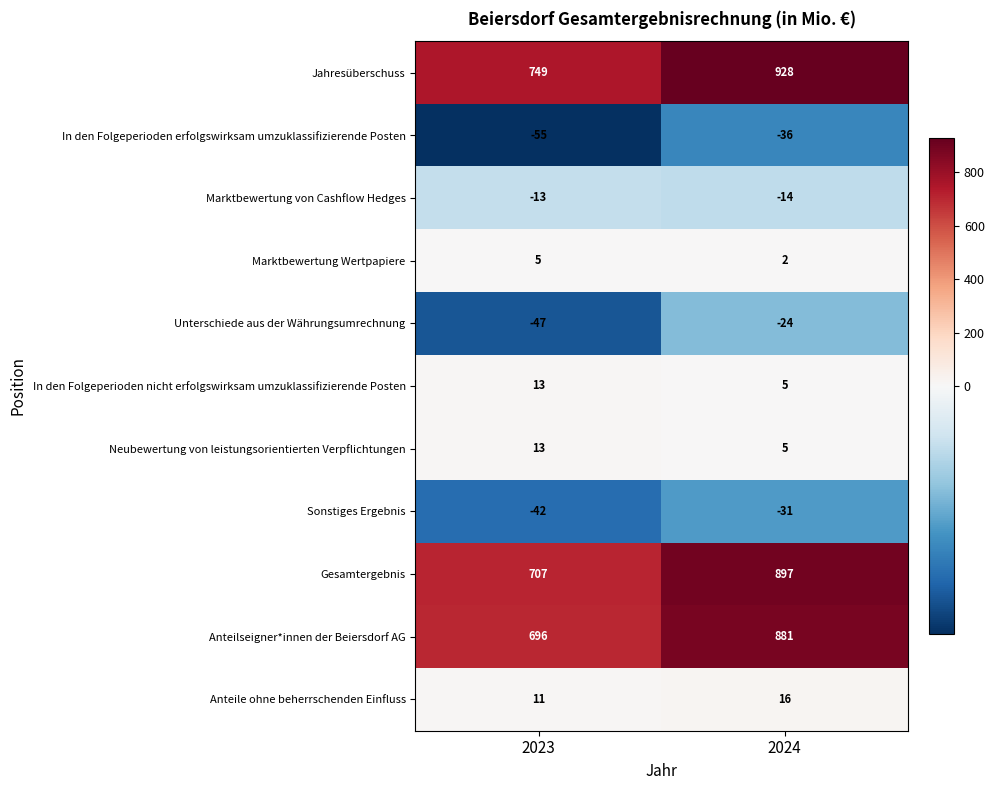

The In den Folgeperioden erfolgswirksam umzuklassifizierende Posten series shows -56 at 2024. True or false?

False